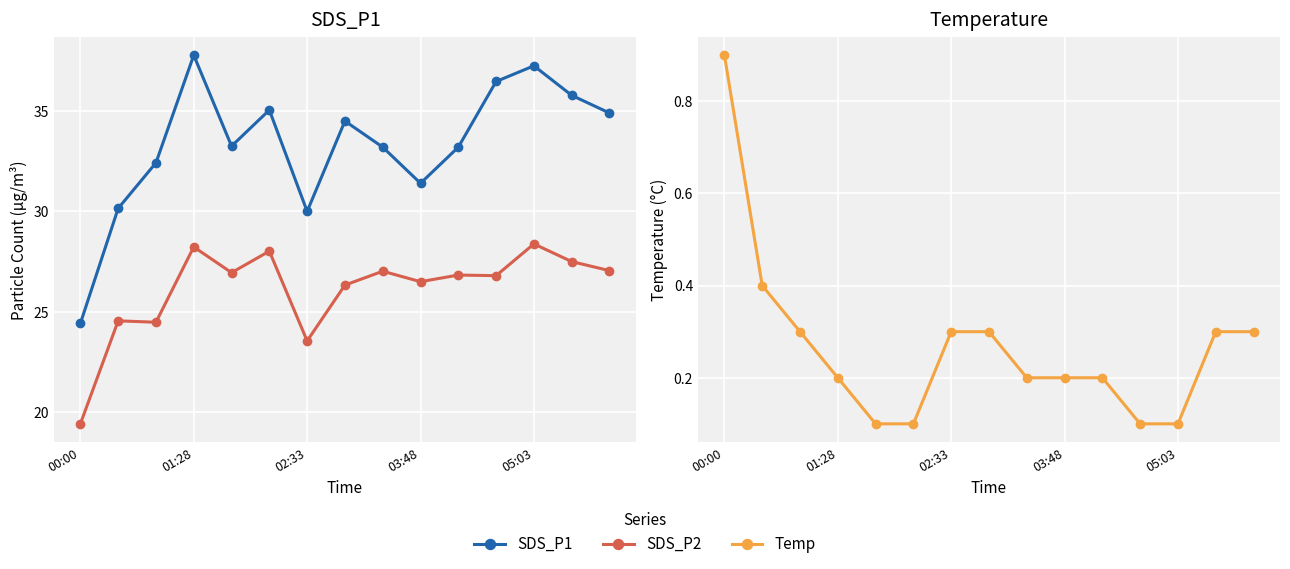

In SDS_P1, how many points are lower than both neighbors (excluding endpoints)?

3